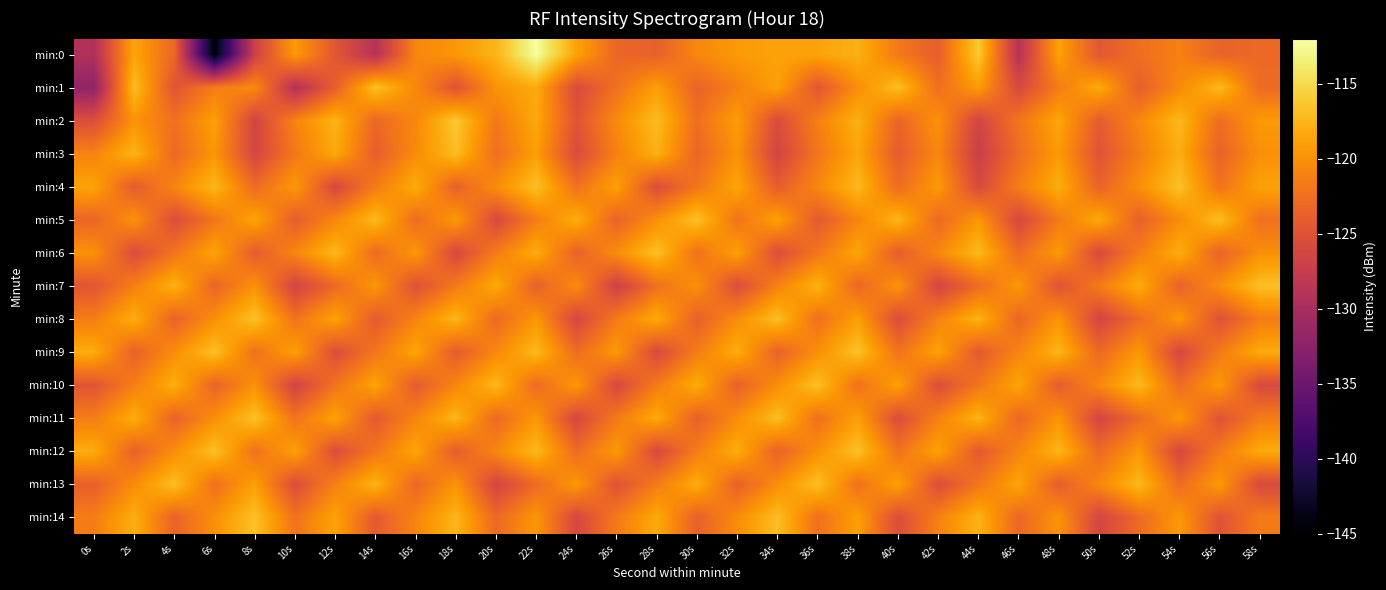

Which label corresponds to the smallest value in the chart?

6s